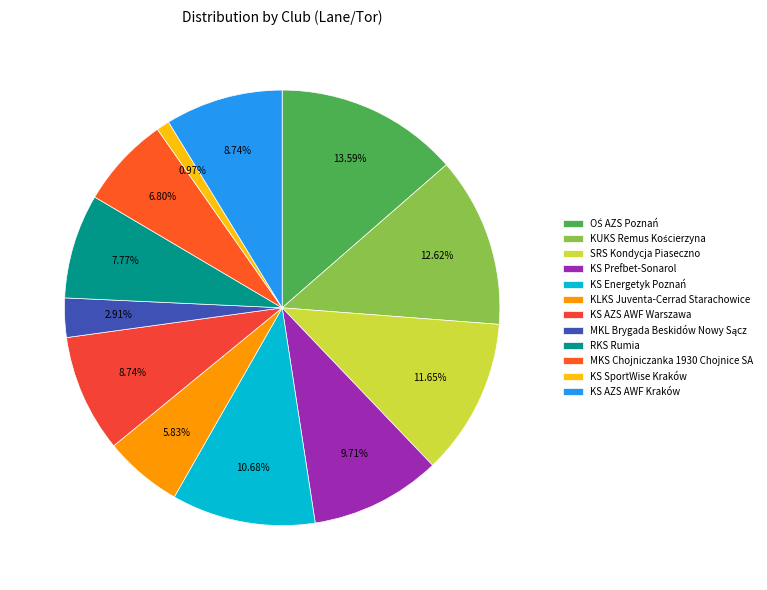

What is the largest slice in the pie chart?

OŚ AZS Poznań